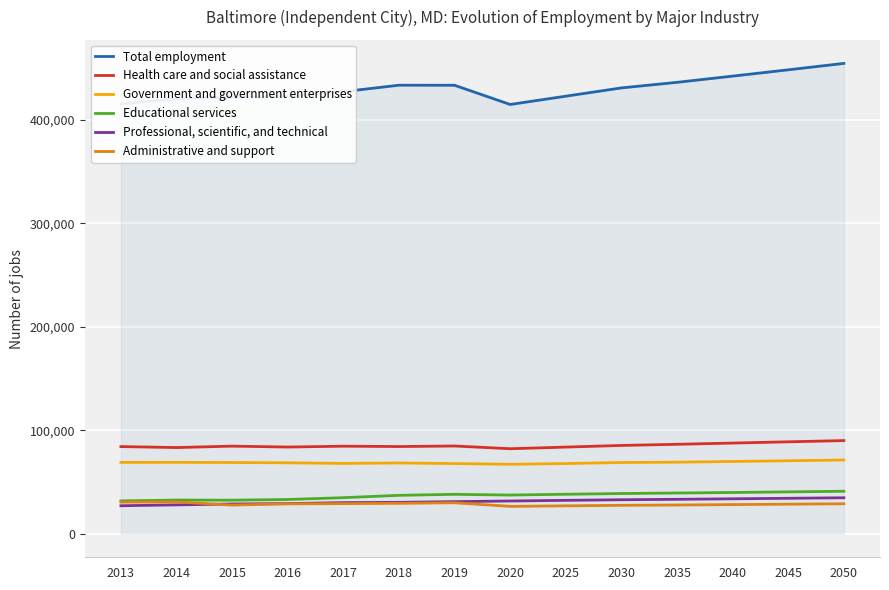

What is the difference between the maximum and second lowest values in the Educational services series?

8628